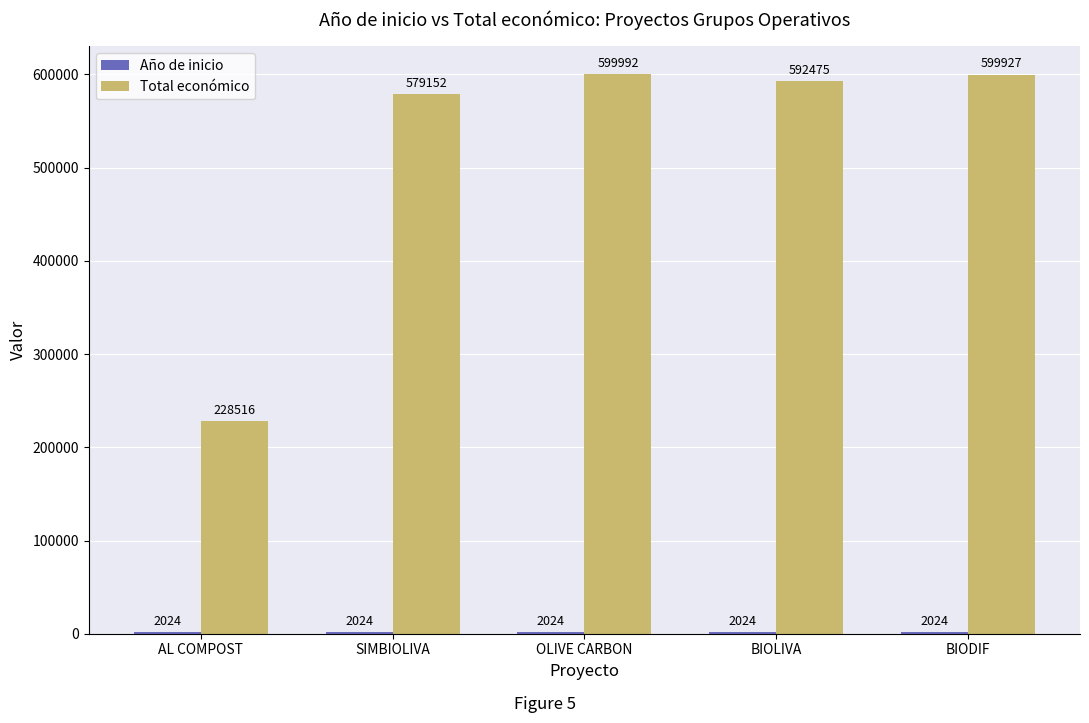

What is the label of the 4th bar from the left?

BIOLIVA